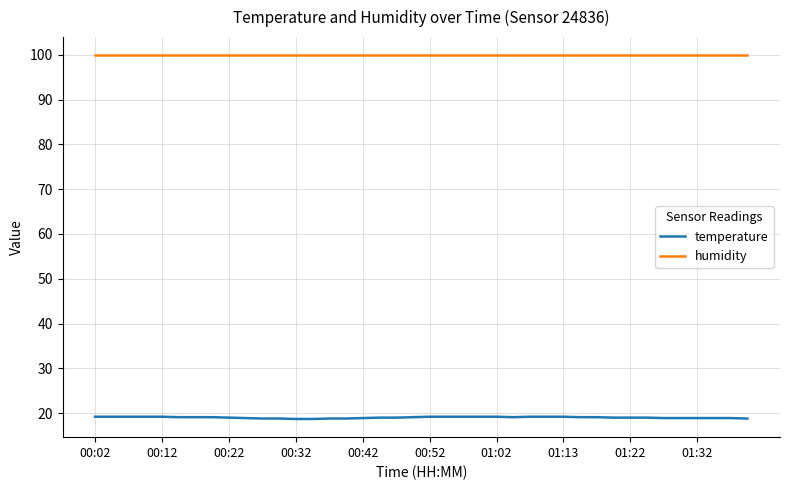

True or false: humidity and temperature cross at least once.

False